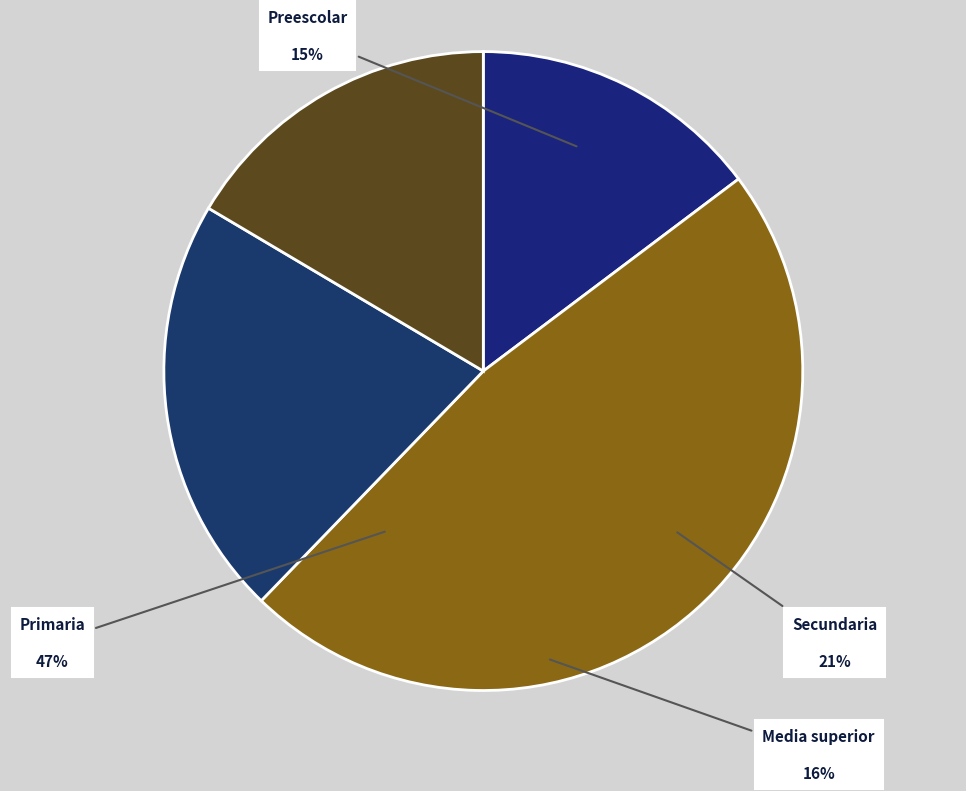

To the nearest percent, what is the combined percentage of Secundaria and Media superior?

38%